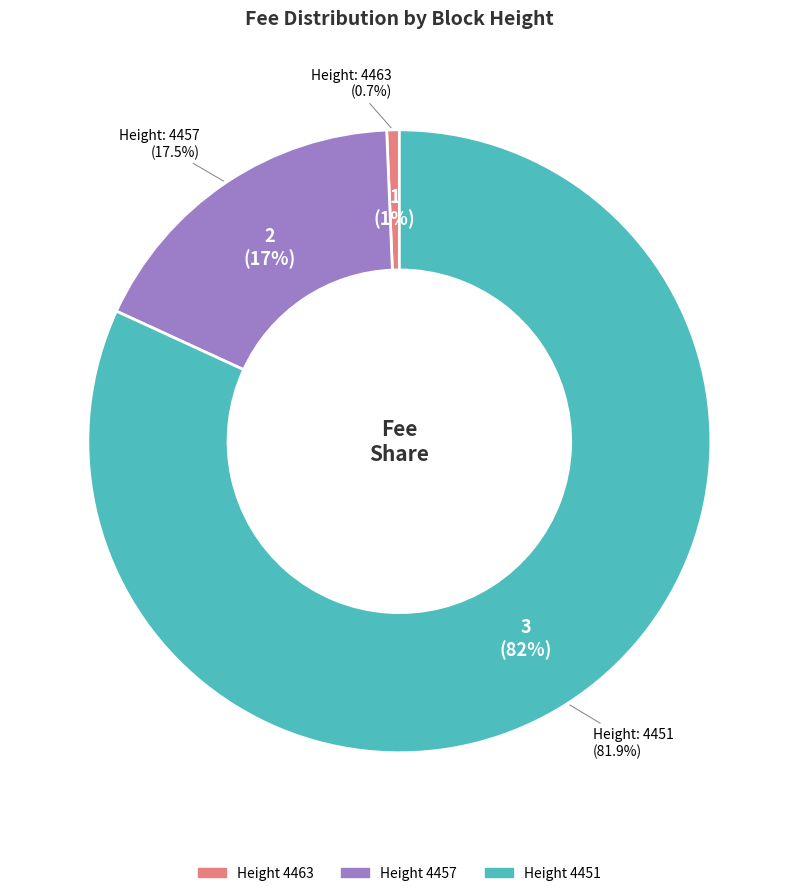

Is it true that 4451 is 61% of the pie?

False